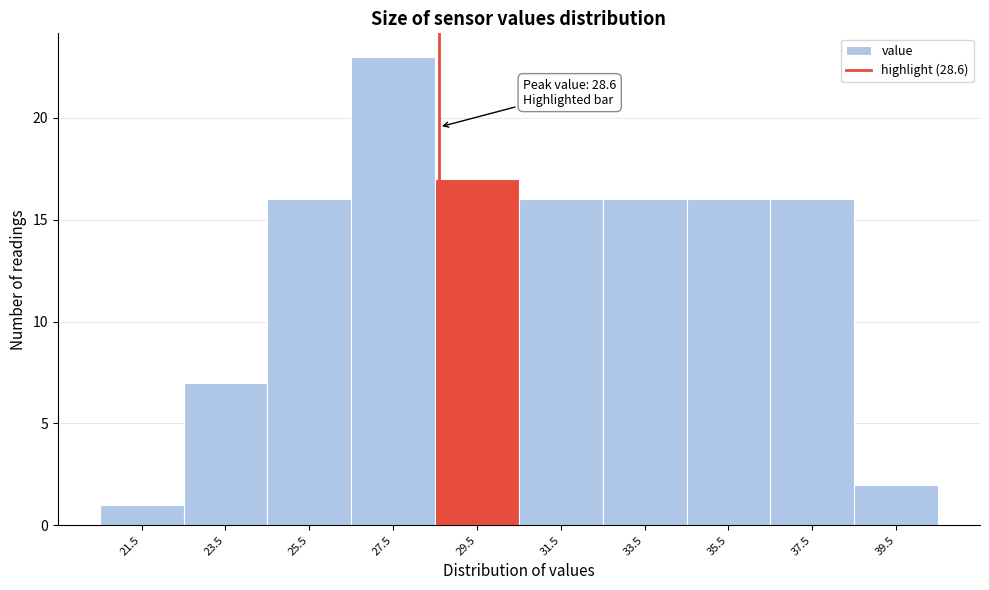

Which range on the x-axis has the tallest bar?

26.5 to 28.5